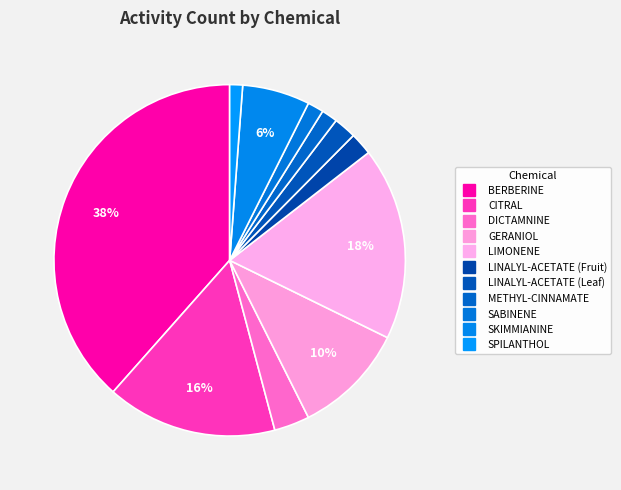

What portion of the pie excludes BERBERINE?

61.5%